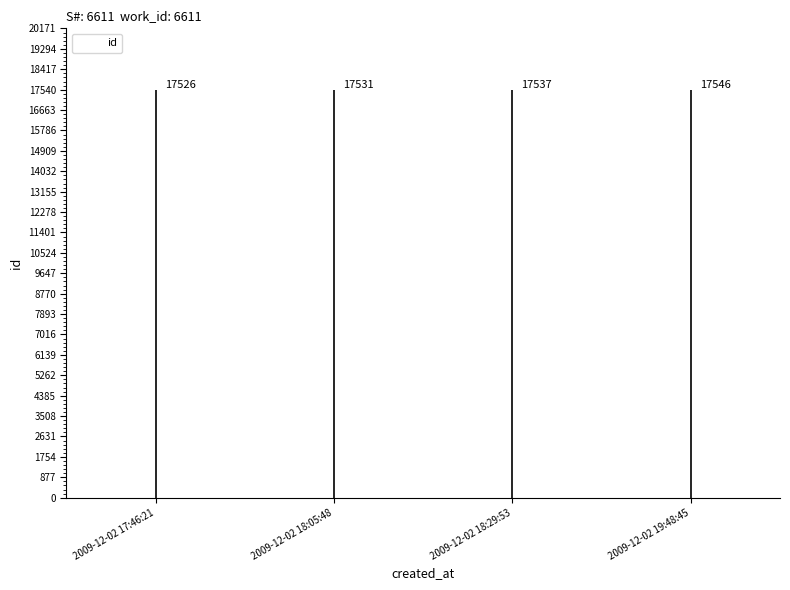

List the labels in order of value, smallest first.

2009-12-02 17:46:21, 2009-12-02 18:05:48, 2009-12-02 18:29:53, 2009-12-02 19:48:45